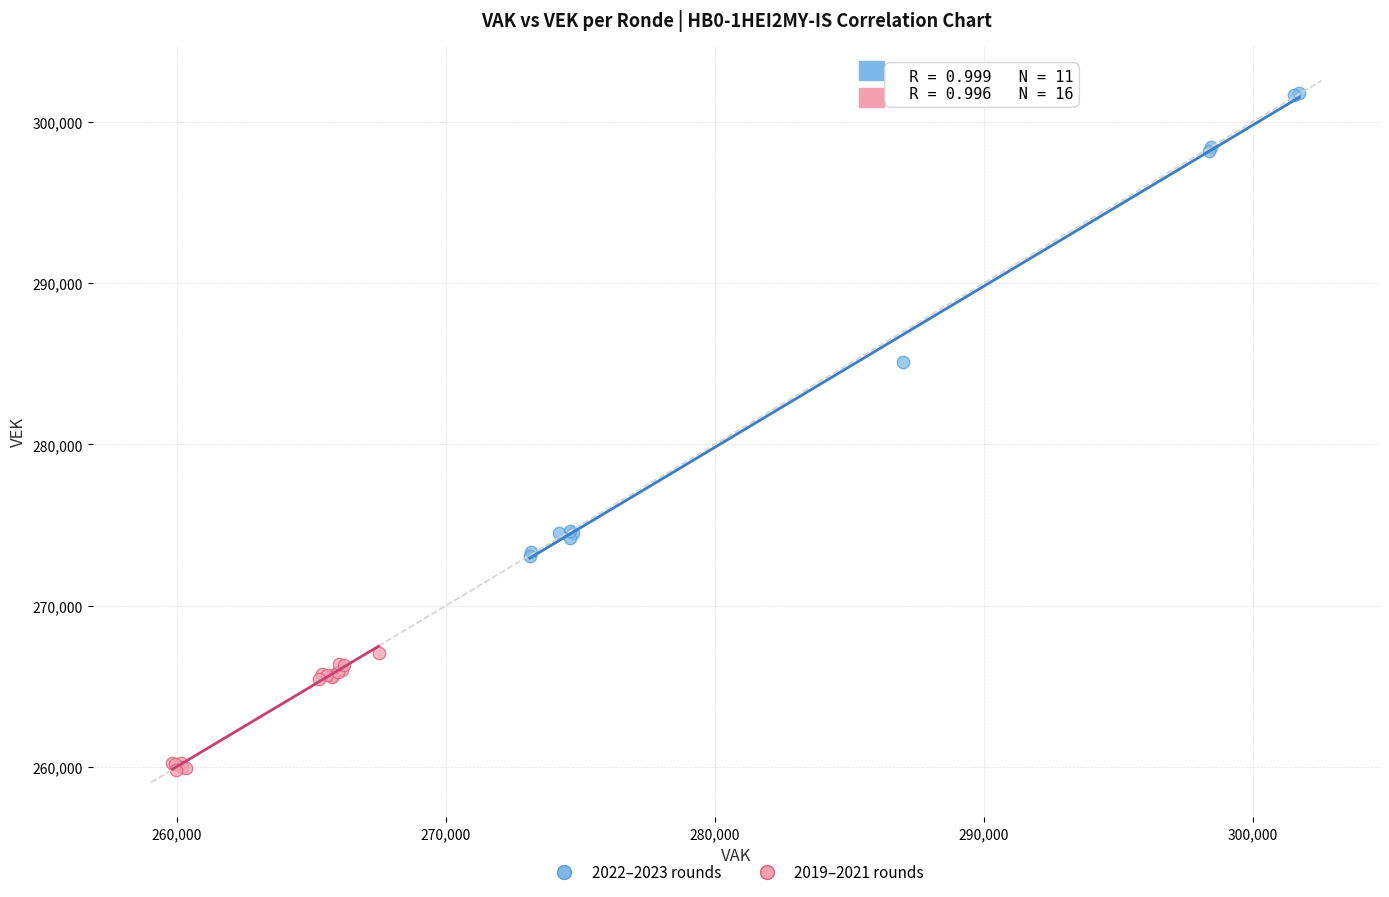

Which series contains the highest Y value?

2022–2023 rounds